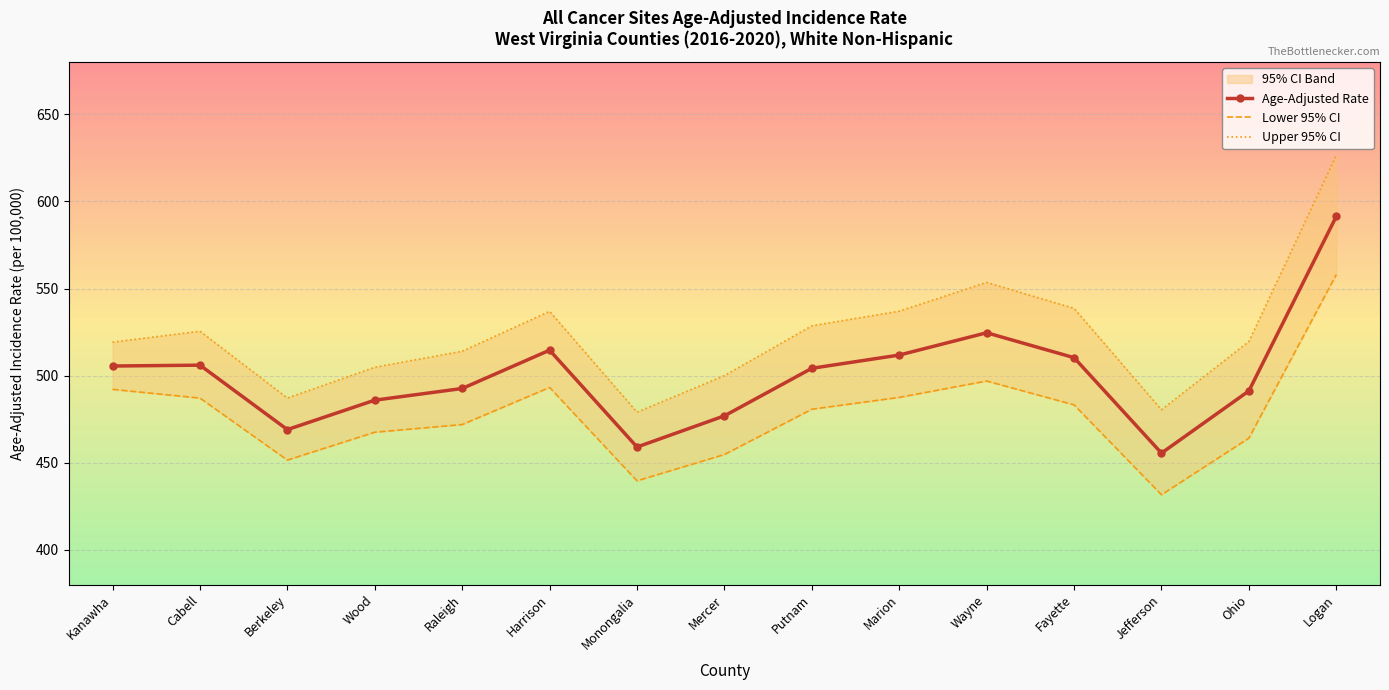

At which category does Upper 95% CI reach its first local peak?

Cabell